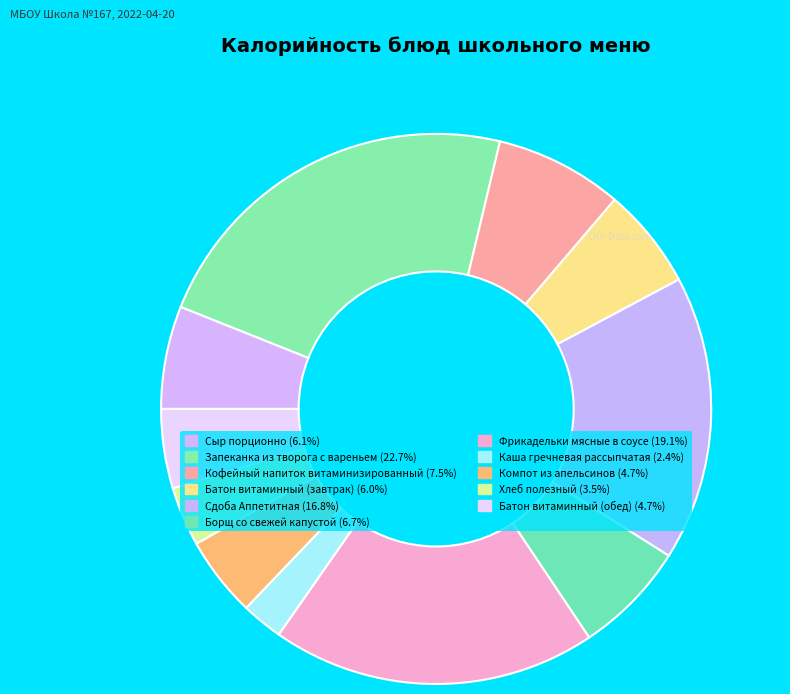

Count the number of slices in the pie.

11